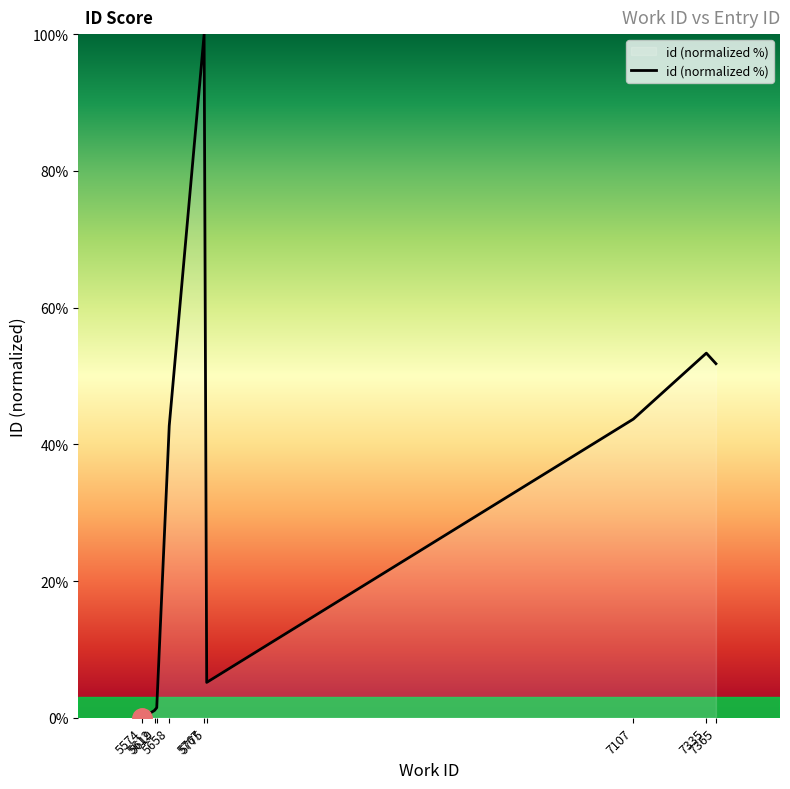

True or false: the data shows 53.3 at 7335.

True